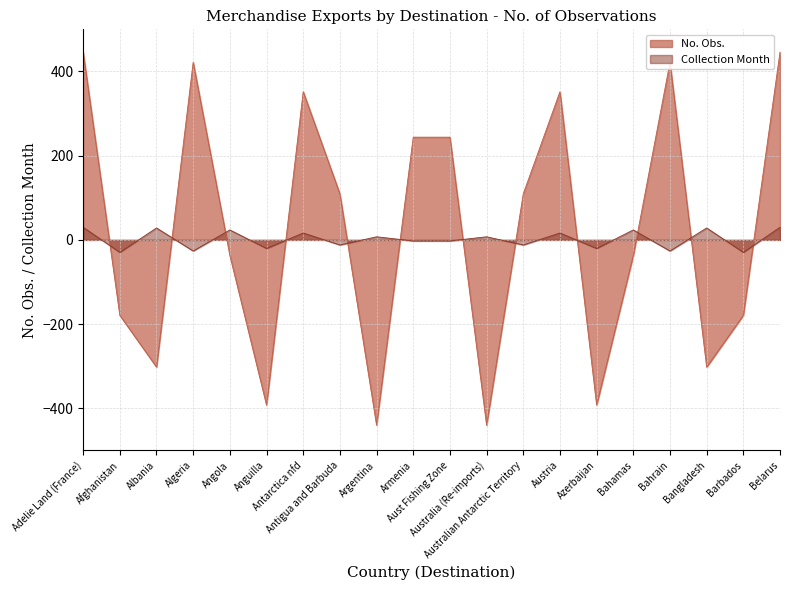

Which series has the largest total across all categories?

No. Obs.